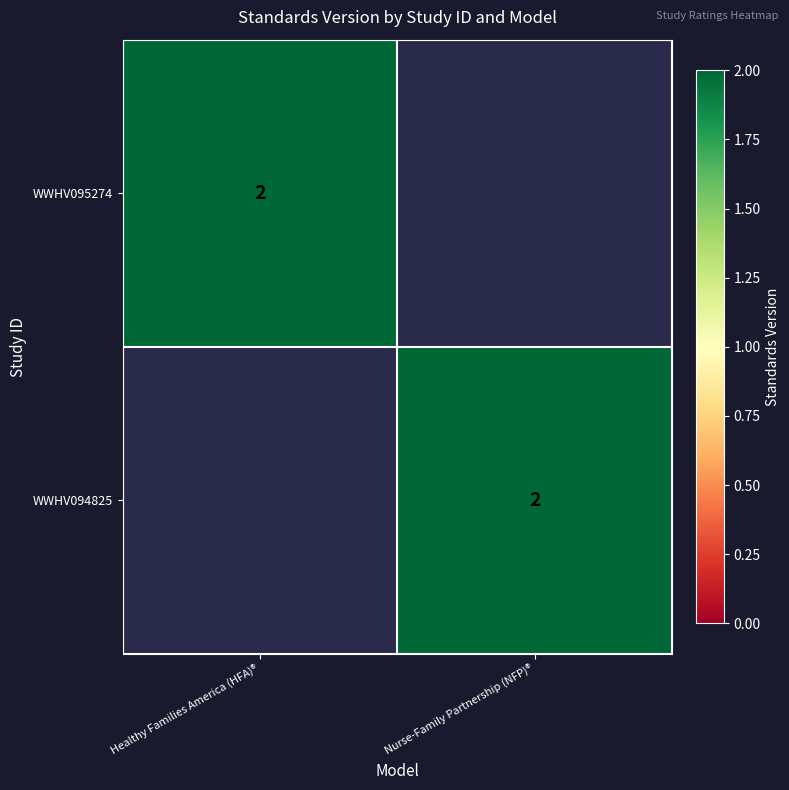

The value of WWHV095274 at Healthy Families America (HFA)® is 1. True or false?

False